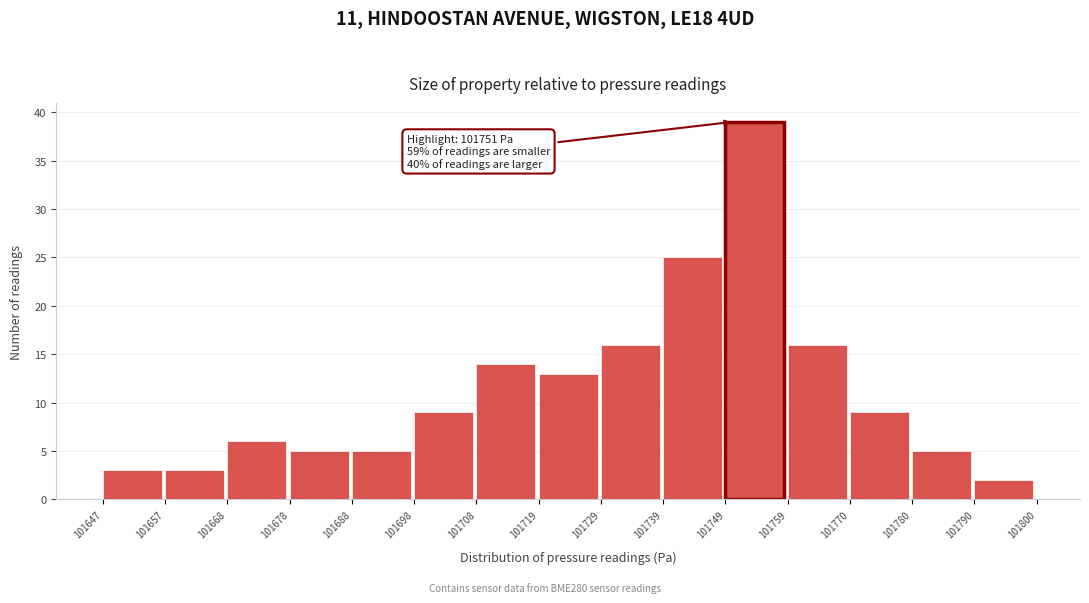

Over which range of the x-axis is the bar tallest?

101749 to 101759